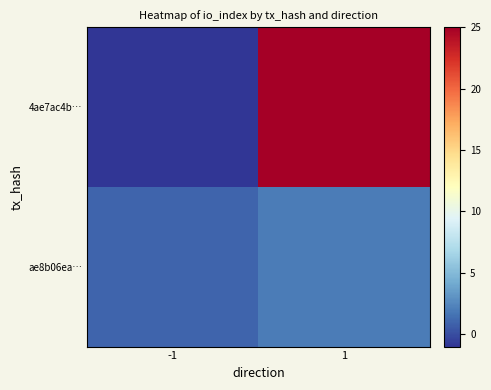

List the series in order of their overall mean, lowest first.

ae8b06ea…, 4ae7ac4b…